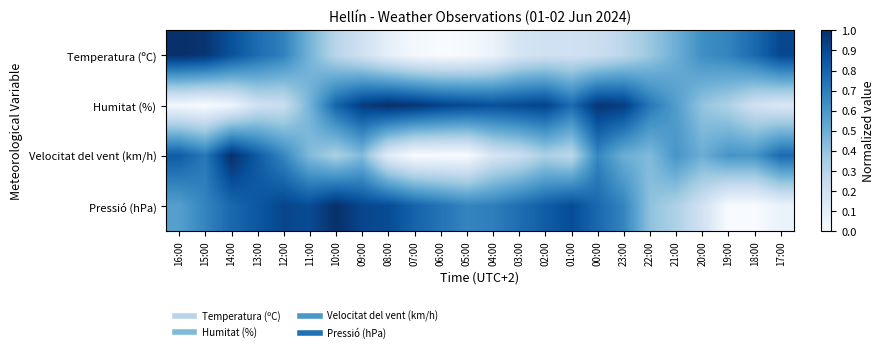

Reading left to right, transcribe all the data shown in this chart.

Temperatura (ºC): 16:00=1.0	15:00=1.0	14:00=0.9	13:00=0.8	12:00=0.7	11:00=0.5	10:00=0.3	09:00=0.2	08:00=0.1	07:00=0.0	06:00=0.0	05:00=0.0	04:00=0.1	03:00=0.2	02:00=0.2	01:00=0.2	00:00=0.2	23:00=0.3	22:00=0.4	21:00=0.5	20:00=0.6	19:00=0.7	18:00=0.8	17:00=0.9
Humitat (%): 16:00=0.0	15:00=0.0	14:00=0.1	13:00=0.2	12:00=0.2	11:00=0.5	10:00=0.8	09:00=0.9	08:00=1.0	07:00=1.0	06:00=0.9	05:00=0.9	04:00=0.9	03:00=0.9	02:00=0.9	01:00=0.8	00:00=1.0	23:00=0.9	22:00=0.7	21:00=0.6	20:00=0.4	19:00=0.3	18:00=0.2	17:00=0.1
Velocitat del vent (km/h): 16:00=0.8	15:00=0.7	14:00=1.0	13:00=0.8	12:00=0.7	11:00=0.4	10:00=0.3	09:00=0.4	08:00=0.1	07:00=0.0	06:00=0.0	05:00=0.0	04:00=0.2	03:00=0.2	02:00=0.3	01:00=0.3	00:00=0.7	23:00=0.5	22:00=0.4	21:00=0.6	20:00=0.5	19:00=0.6	18:00=0.6	17:00=0.8
Pressió (hPa): 16:00=0.6	15:00=0.7	14:00=0.8	13:00=0.8	12:00=0.9	11:00=0.9	10:00=1.0	09:00=0.9	08:00=0.9	07:00=0.8	06:00=0.7	05:00=0.7	04:00=0.7	03:00=0.8	02:00=0.8	01:00=0.9	00:00=0.8	23:00=0.7	22:00=0.4	21:00=0.3	20:00=0.2	19:00=0.0	18:00=0.0	17:00=0.1